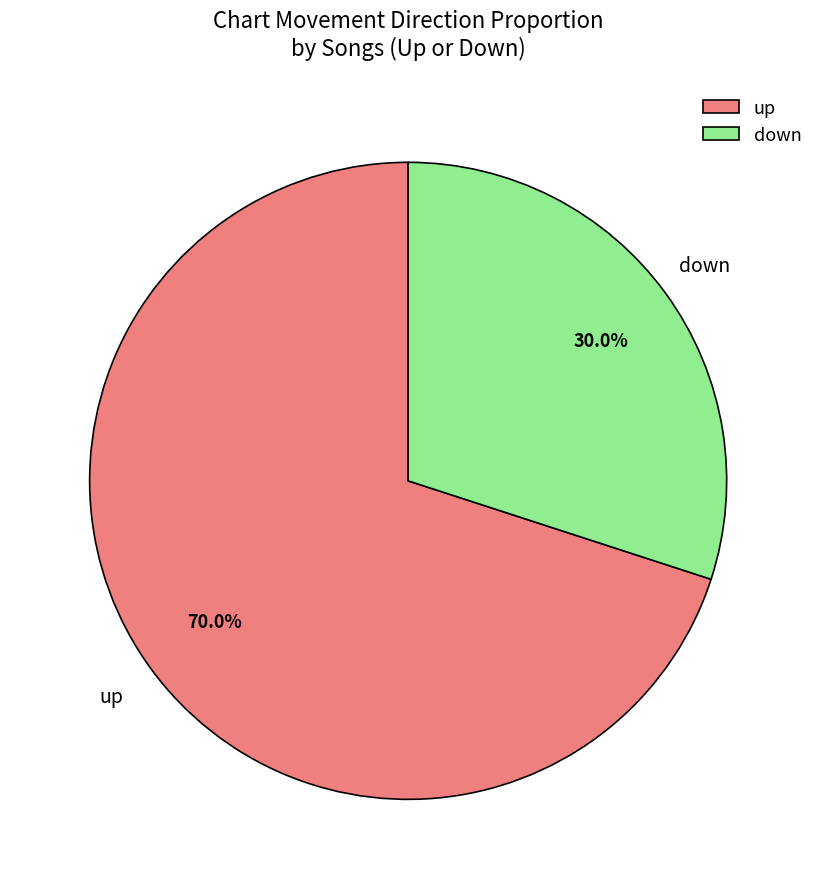

What is the majority slice?

up